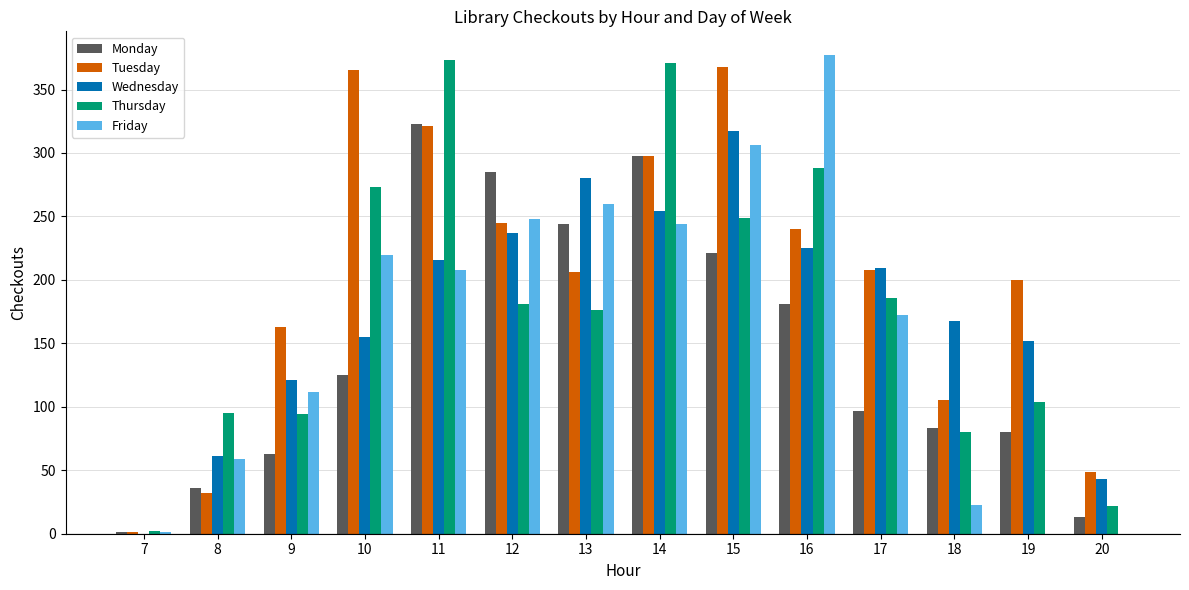

What is the average value of the Tuesday series?

200